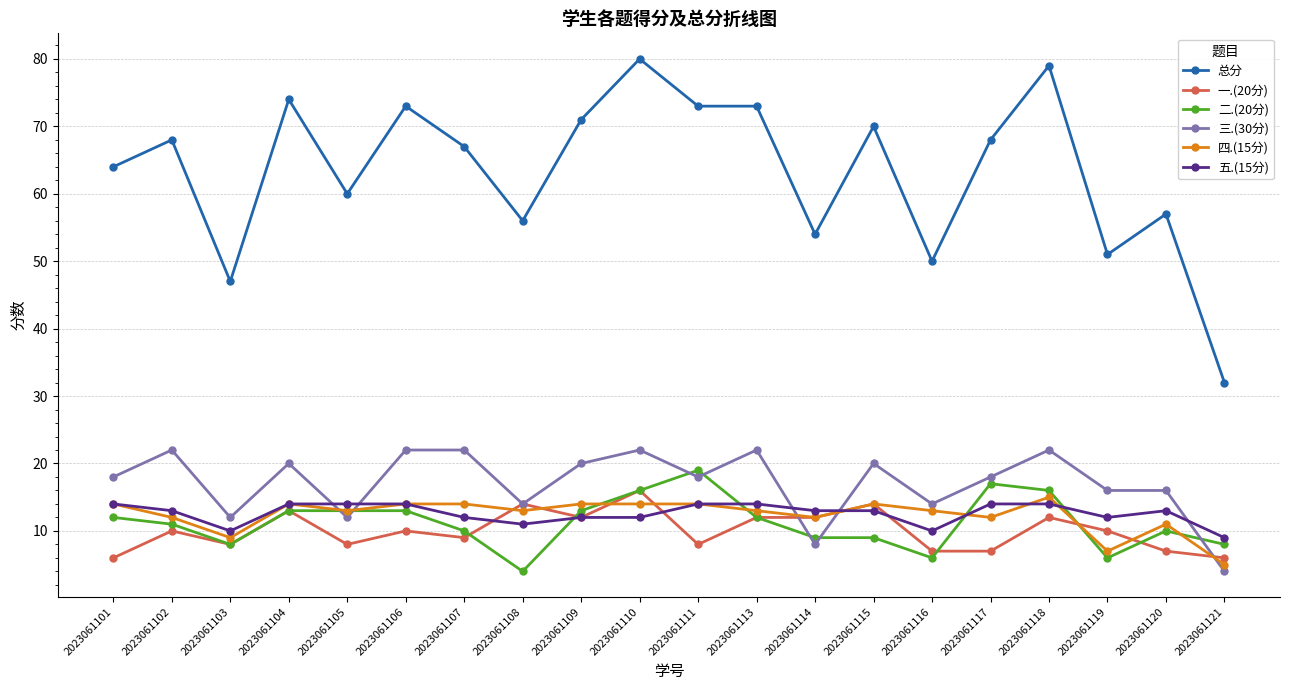

What is the lowest value of the 一.(20分) series?

6